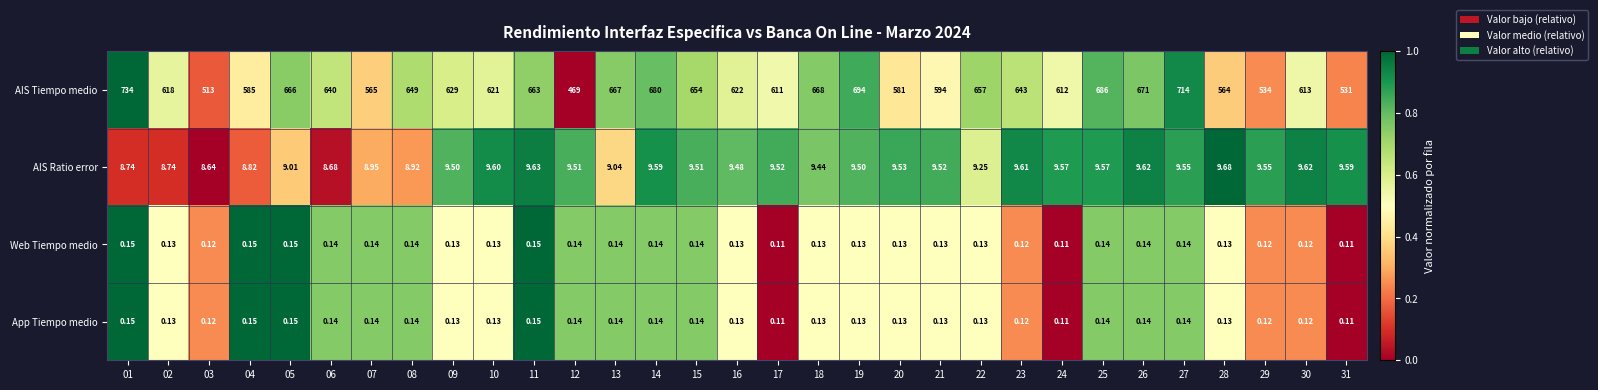

Which series has the largest range (max minus min)?

AIS Tiempo medio